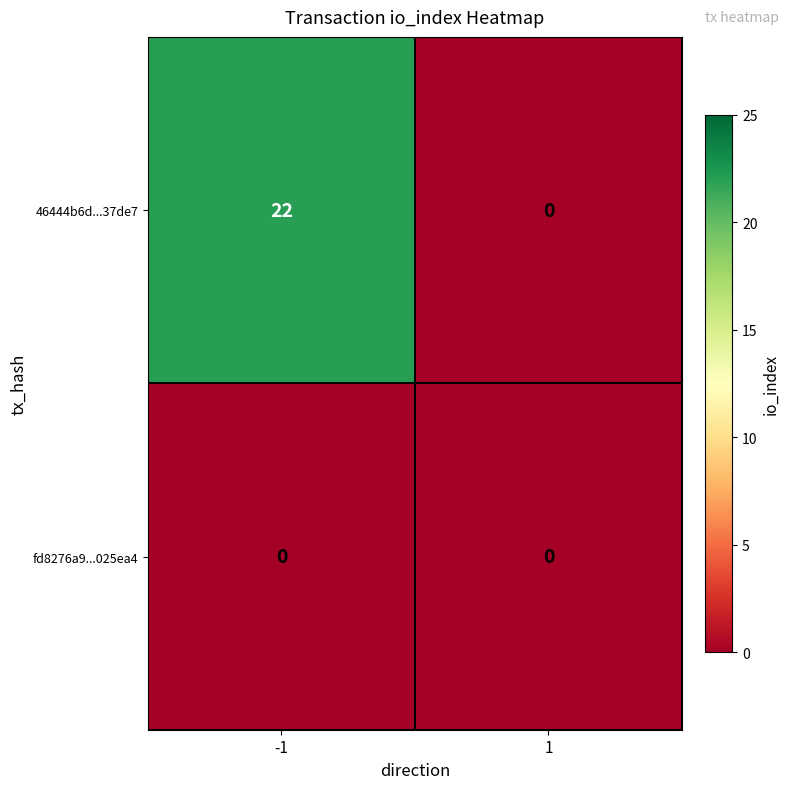

Which series has the largest total across all categories?

46444b6d...37de7